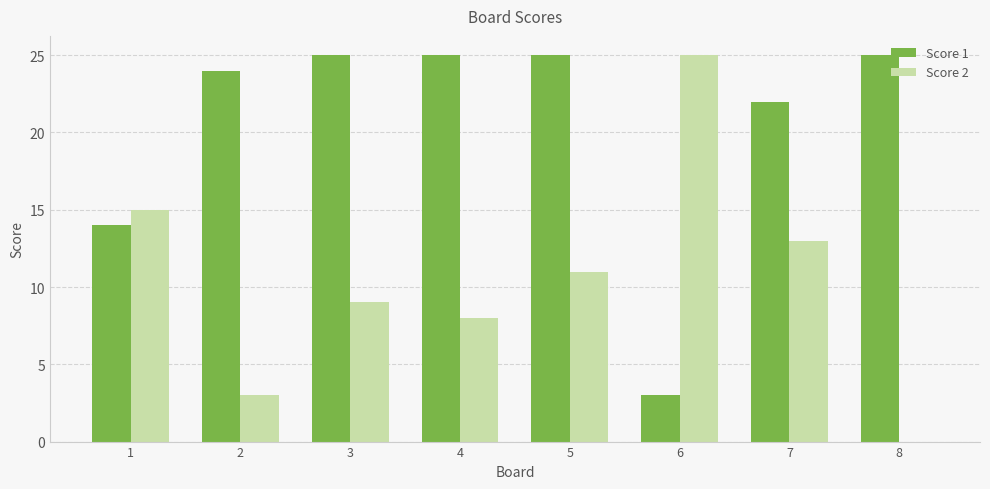

What is the sum of all Score 2 values?

84